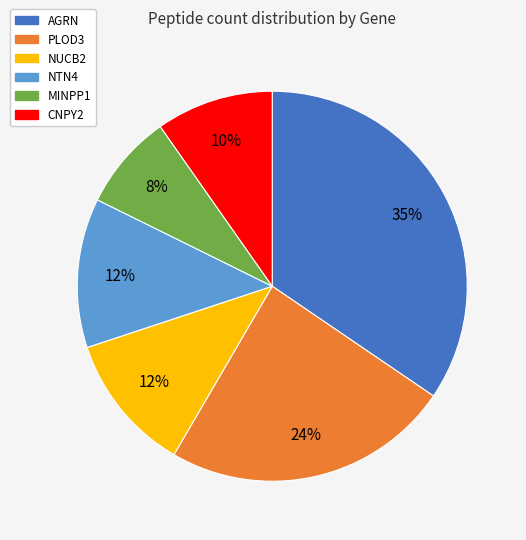

Combined, do NUCB2 and NTN4 account for over 50%?

No